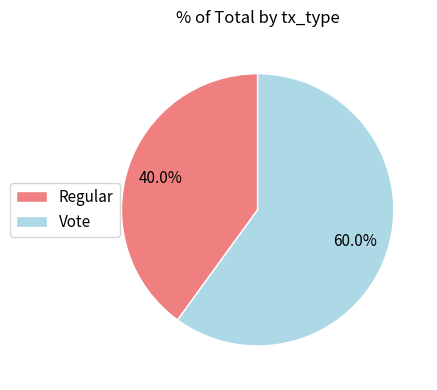

Between Vote and Regular, which is larger?

Vote